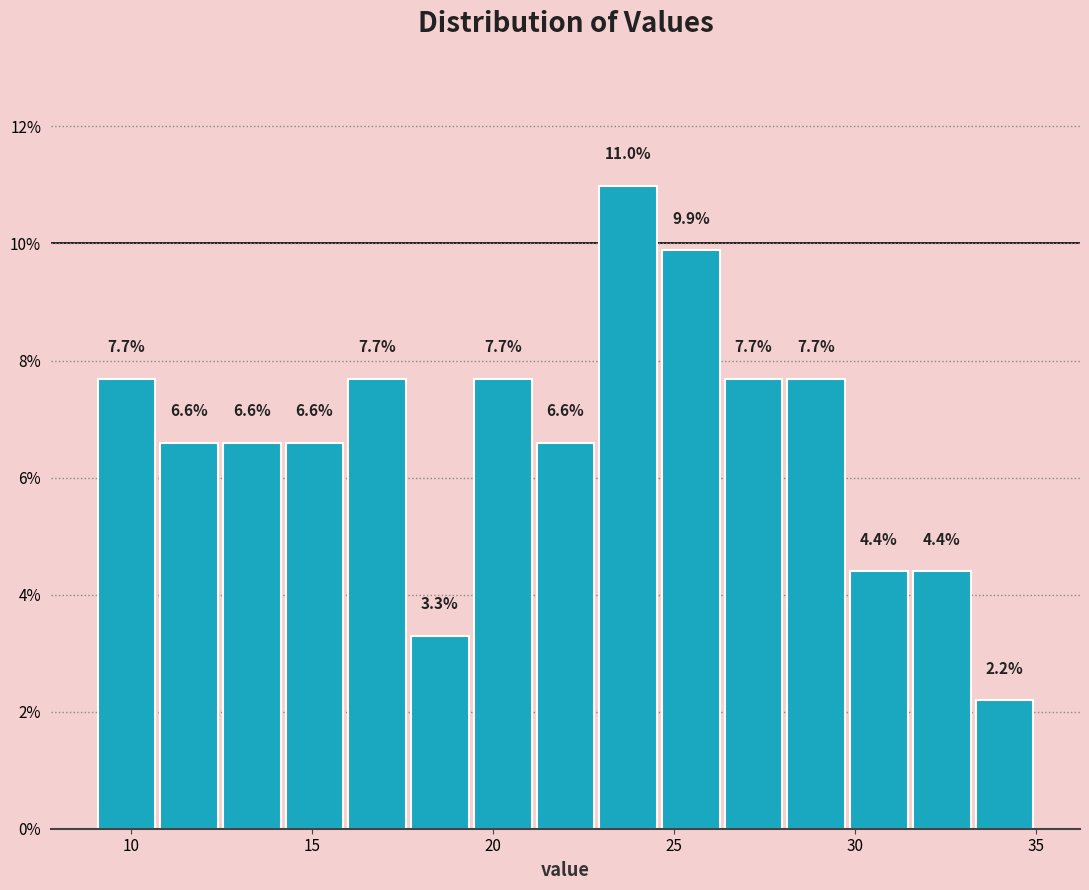

Read against the x-axis, roughly where is the centre of the tallest bar?

23.5